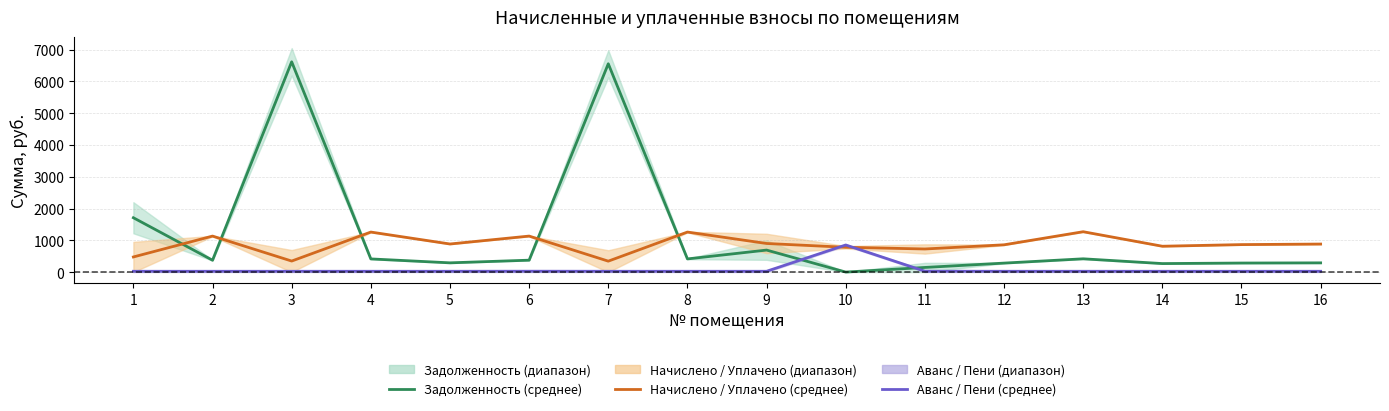

What is the value of the Аванс / Пени (среднее) point at the 10th from the left?

852.4